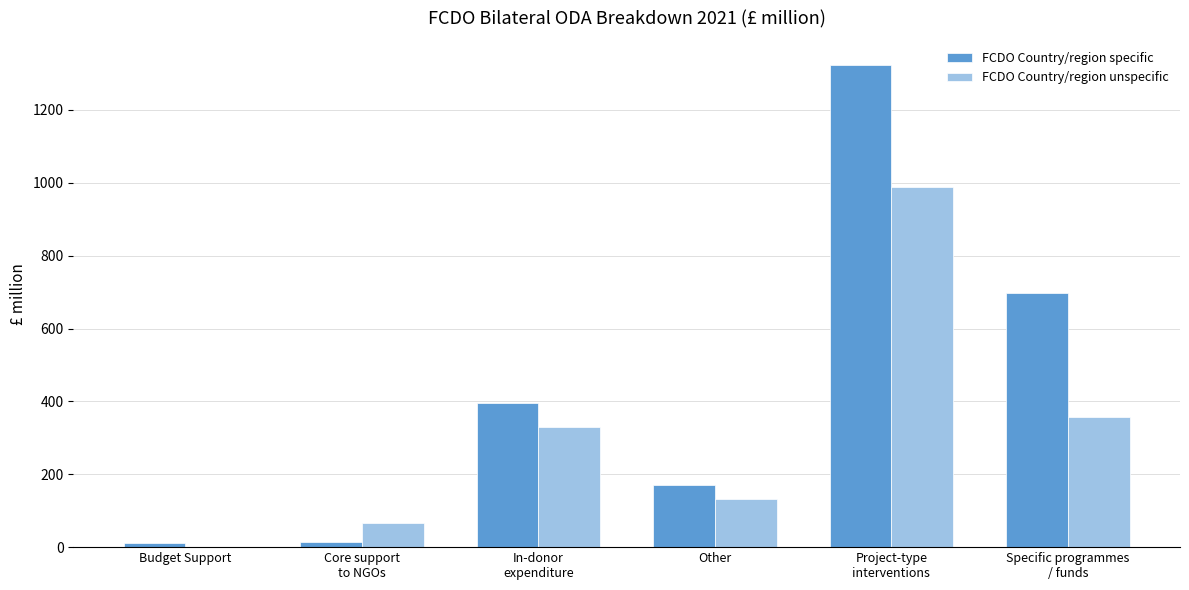

True or false: FCDO Country/region unspecific has a value of 208.8 at Other.

False